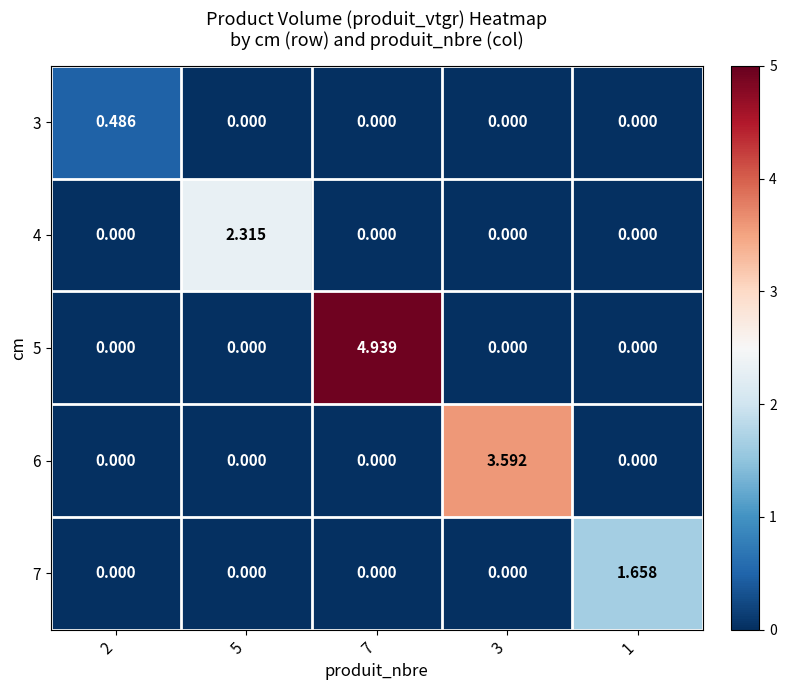

Reading left to right, what are all the values shown in this chart?

3: 2=0.5	5=0.0	7=0.0	3=0.0	1=0.0
4: 2=0.0	5=2.3	7=0.0	3=0.0	1=0.0
5: 2=0.0	5=0.0	7=4.9	3=0.0	1=0.0
6: 2=0.0	5=0.0	7=0.0	3=3.6	1=0.0
7: 2=0.0	5=0.0	7=0.0	3=0.0	1=1.7